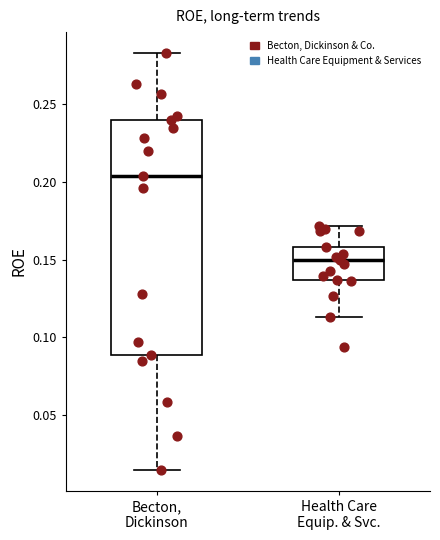

Where does the median line of the box for Health Care Equip. & Svc. sit on the y-axis? The values are not printed on the chart, so give them approximately, as read against the axis.

0.150